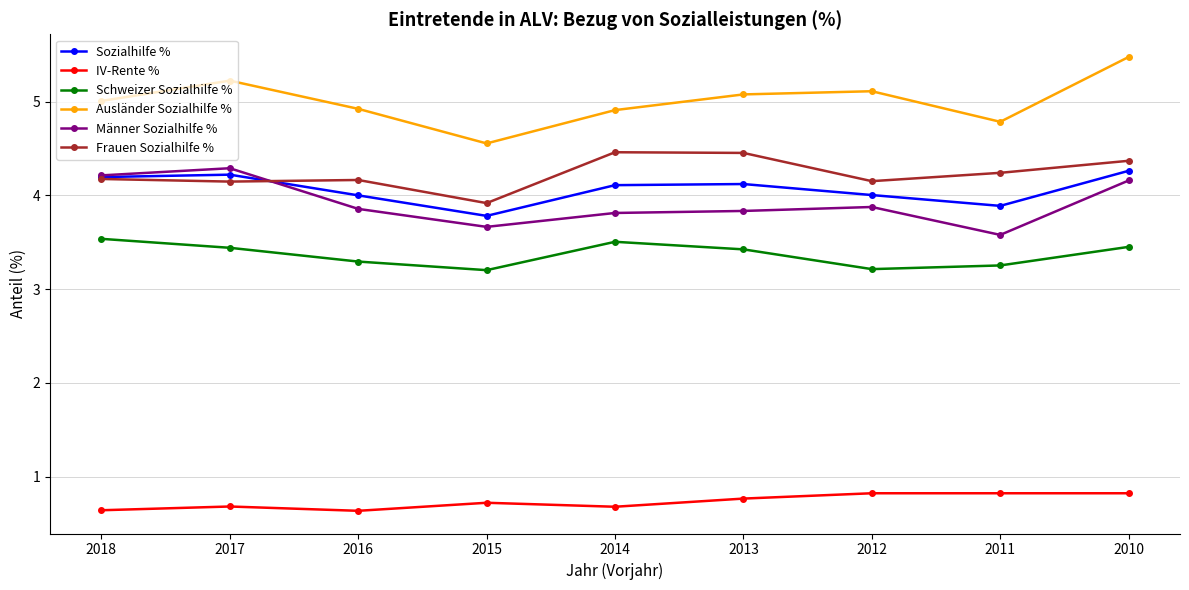

At how many categories does at least one series exceed 4?

9